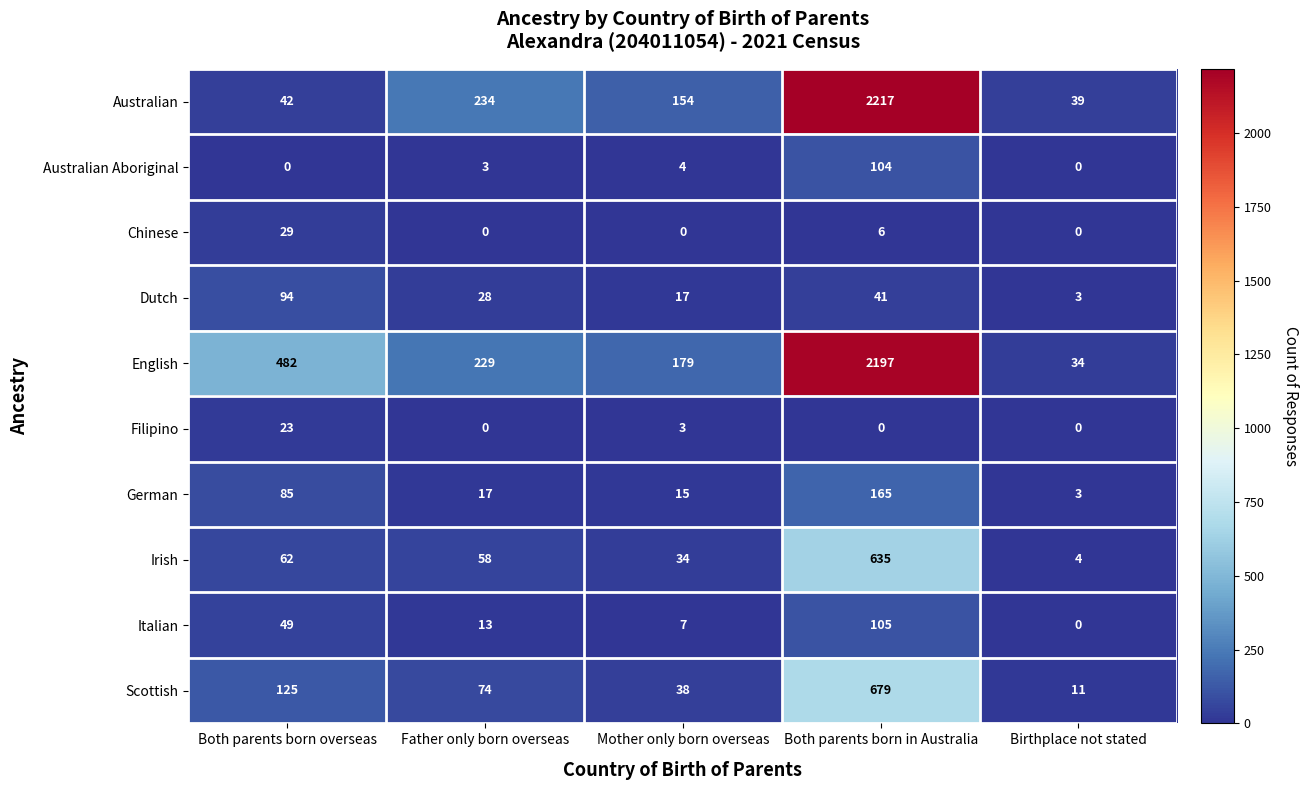

Rank the series by their maximum value, from lowest to highest.

Filipino, Chinese, Dutch, Australian Aboriginal, Italian, German, Irish, Scottish, English, Australian